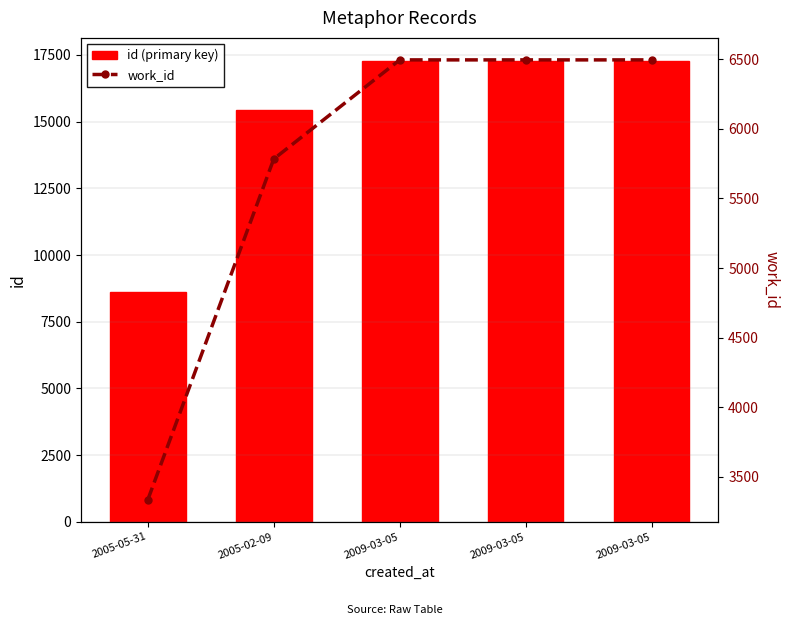

Reading right to left, what are all the values shown in this chart?

id (primary key): 2009-03-05=17277	2009-03-05=17276	2009-03-05=17275	2005-02-09=15432	2005-05-31=8606
work_id: 2009-03-05=6496	2009-03-05=6496	2009-03-05=6496	2005-02-09=5784	2005-05-31=3335